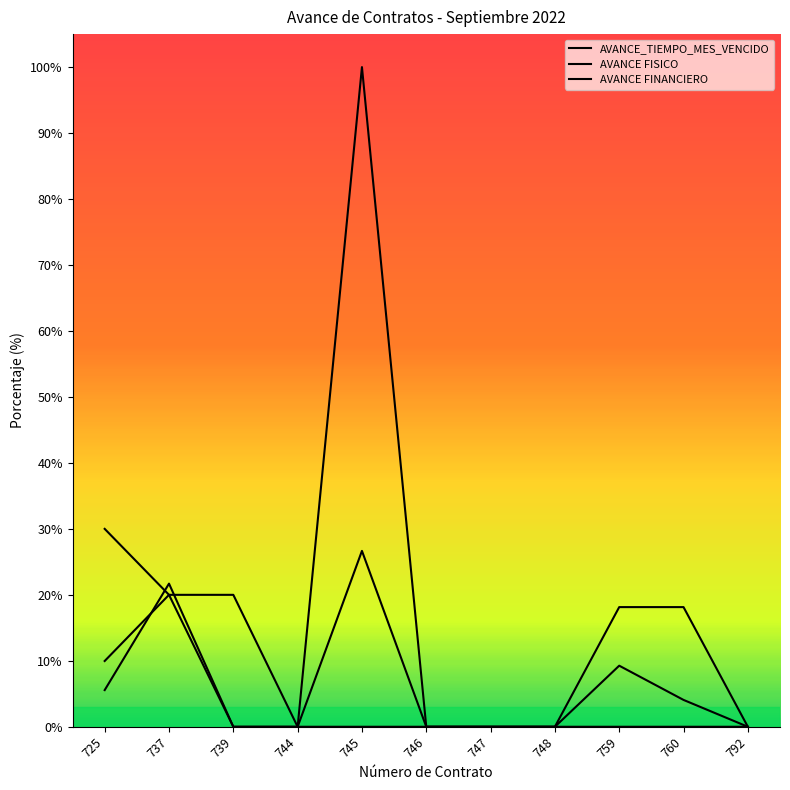

Count the number of categories in the chart.

11